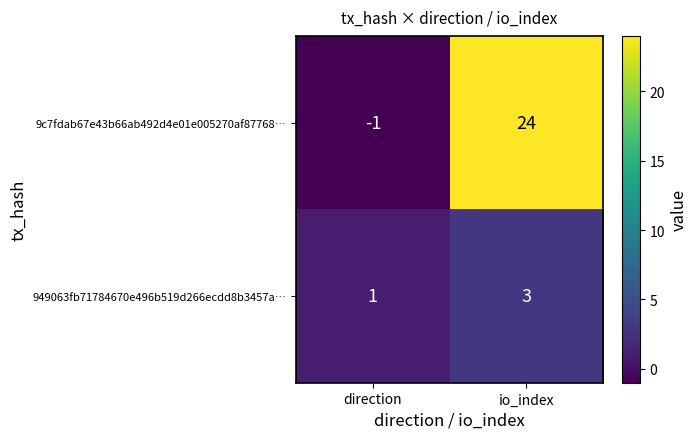

What is the total value across all series at io_index?

27